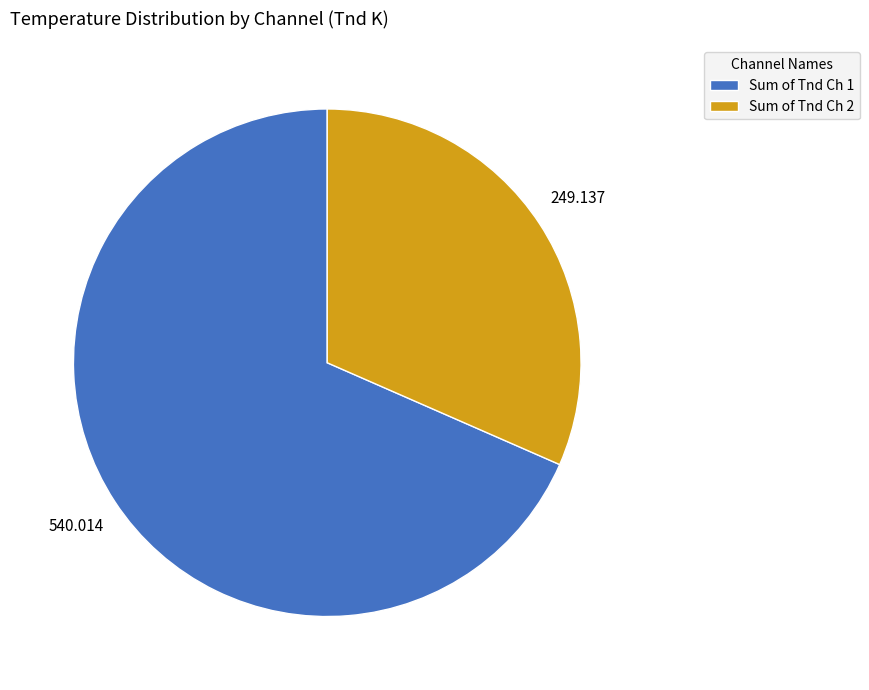

Is there a majority slice in this chart?

Yes